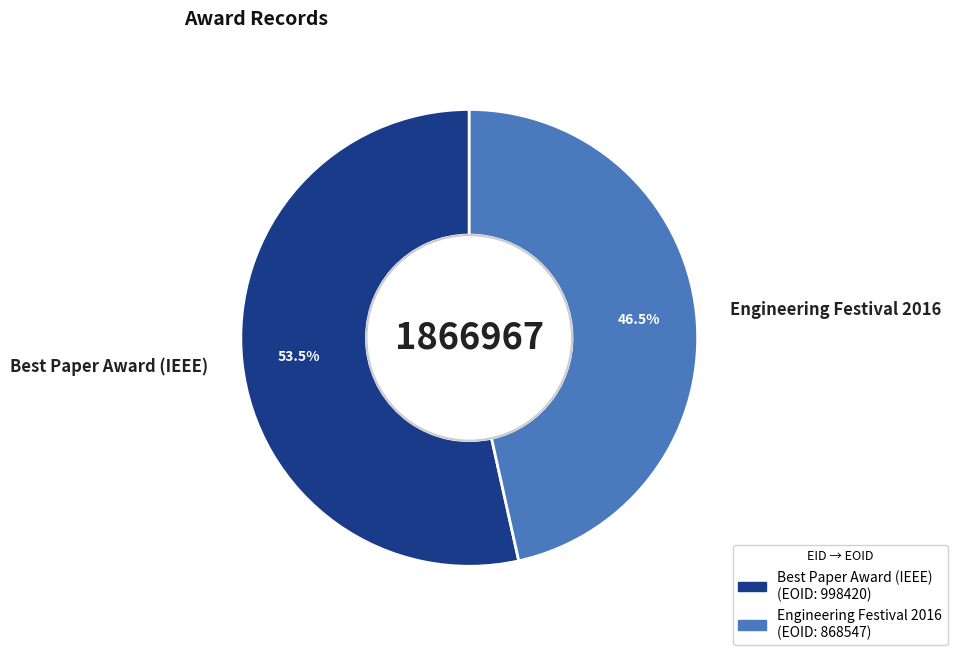

How many segments does this pie chart have?

2